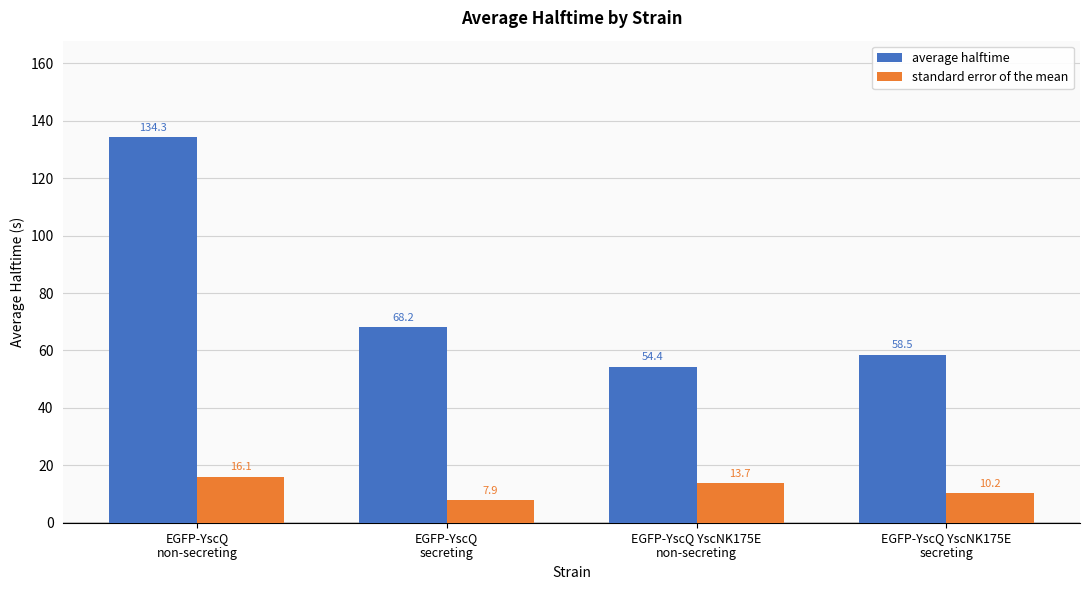

Which series has the largest total across all categories?

average halftime